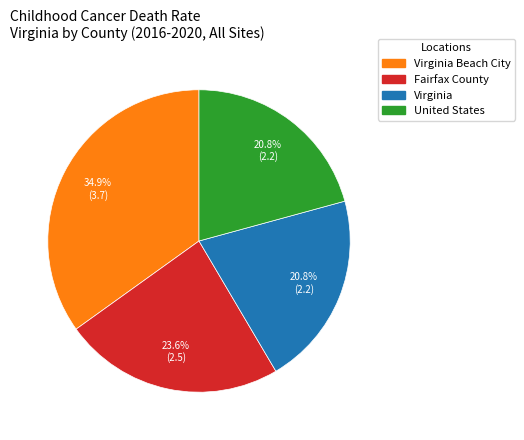

Count the number of slices in the pie.

4